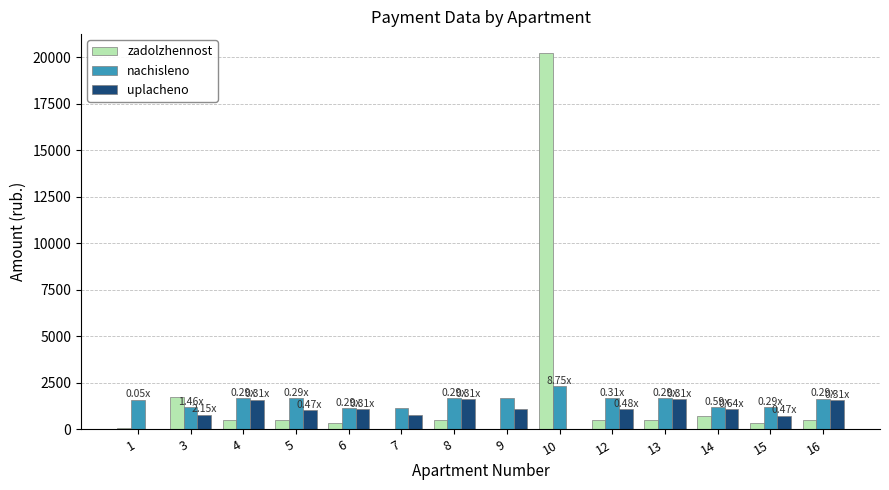

Are the bars grouped side by side (vs. stacked)?

Yes